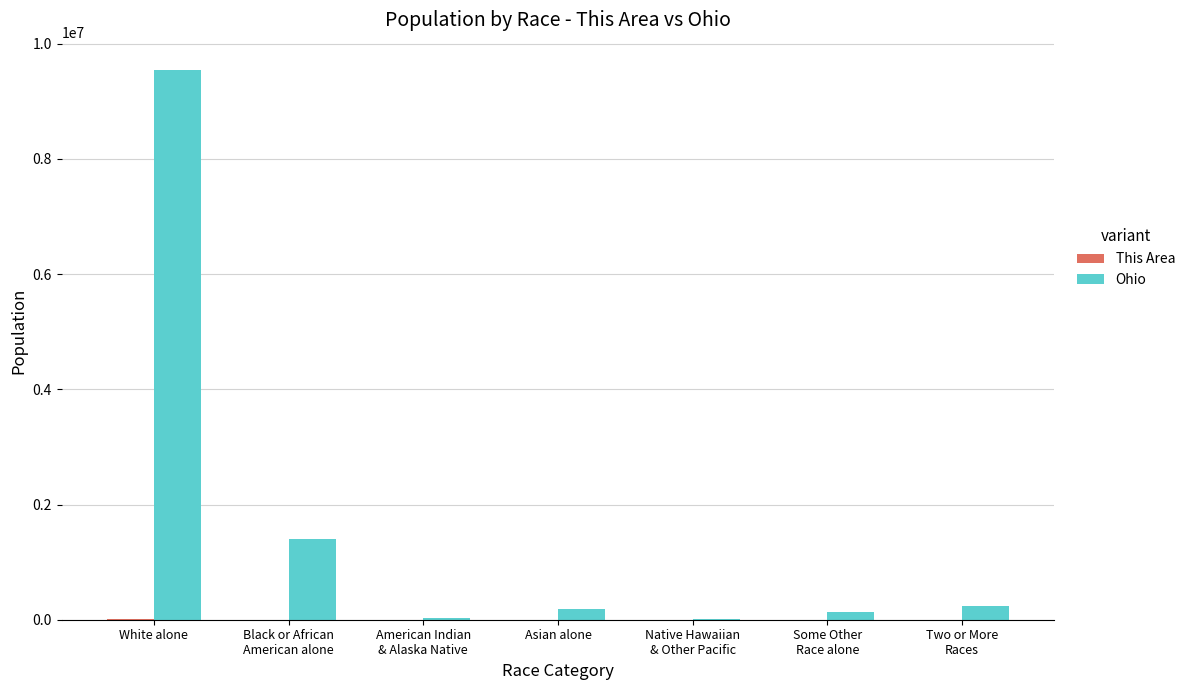

Count the number of categories in the chart.

7